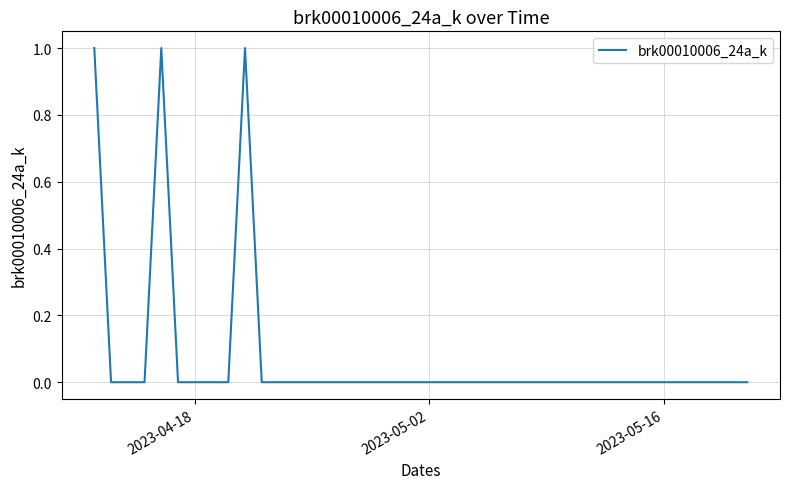

Count the values in the range 0 to 1.

40